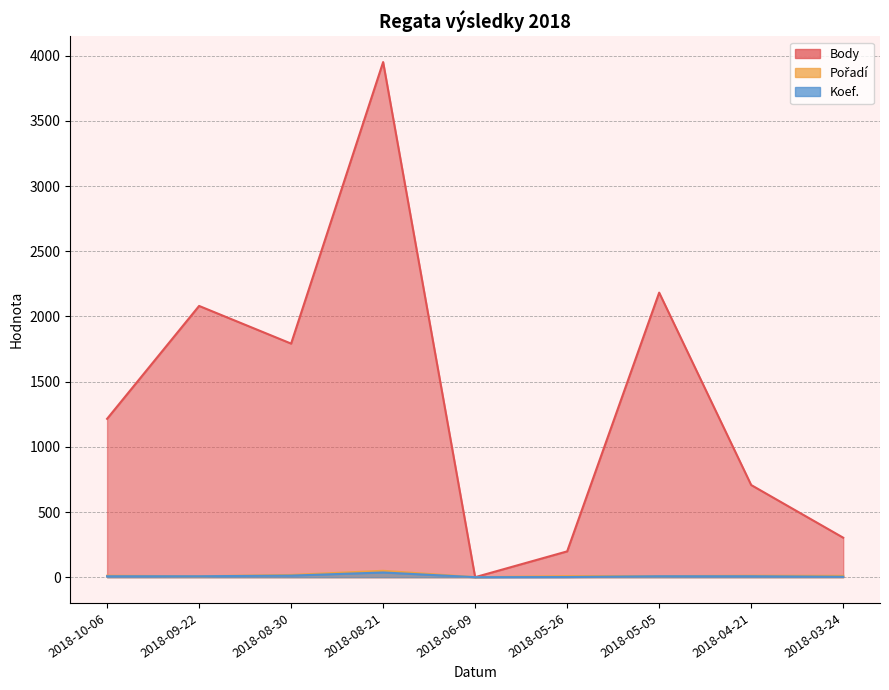

At which category does Pořadí reach its first local valley?

2018-09-22